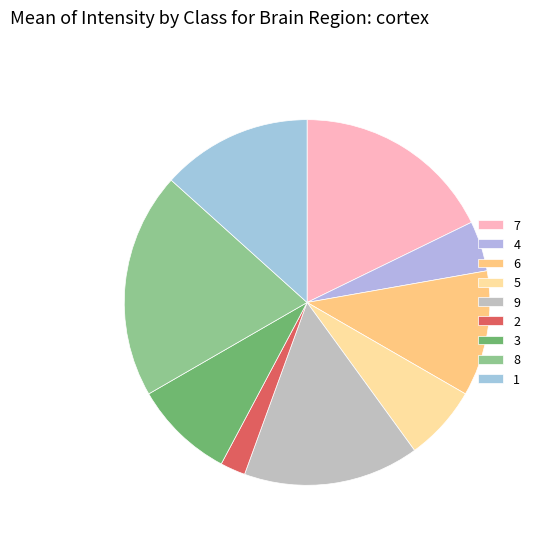

Count the number of slices in the pie.

9